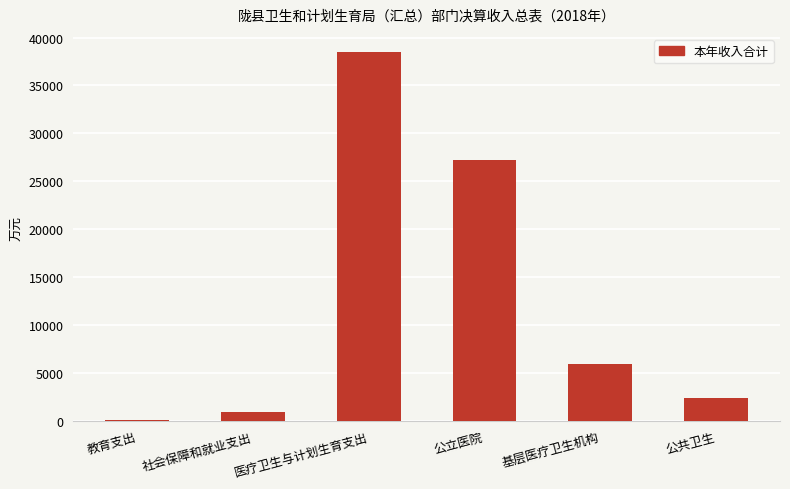

What is the sum of all values?

75002.1